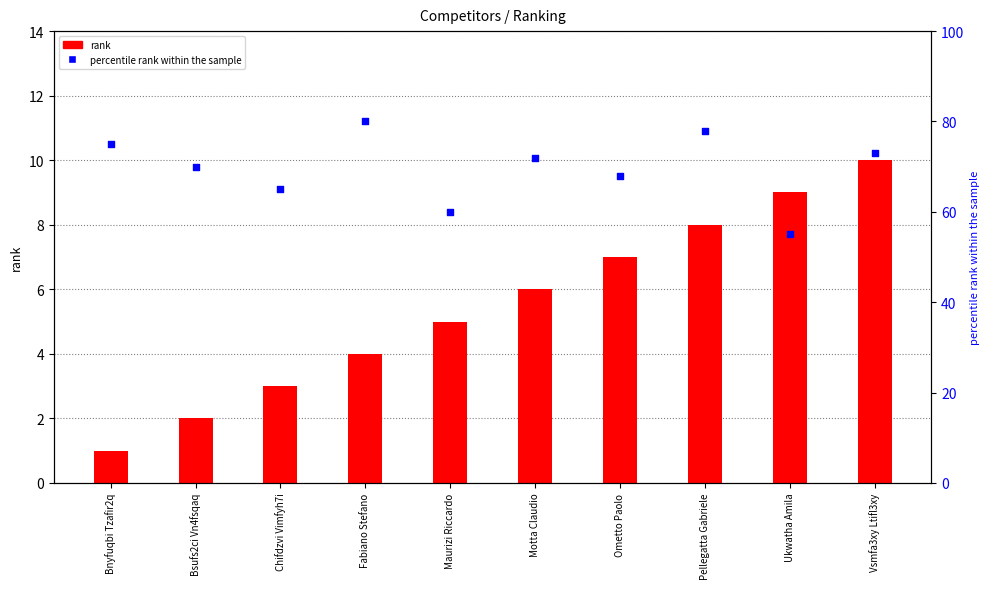

Which series reaches the maximum Y coordinate?

percentile rank within the sample